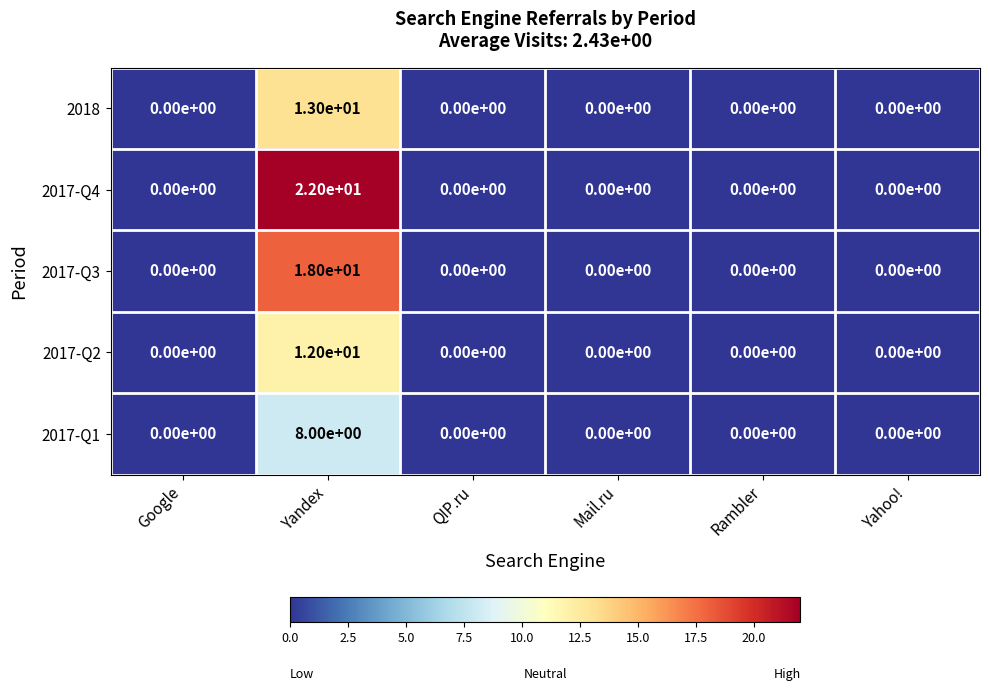

At which category is the sum across all series the highest?

Yandex